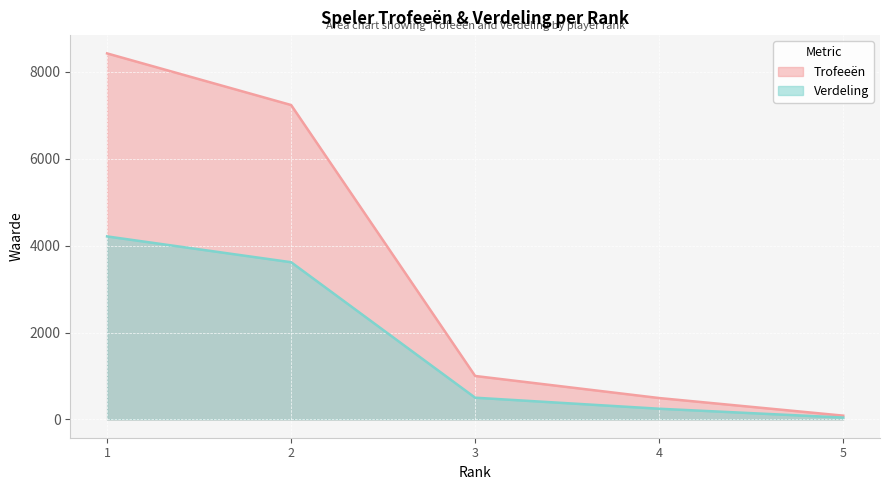

At which label does Trofeeën reach its minimum?

5